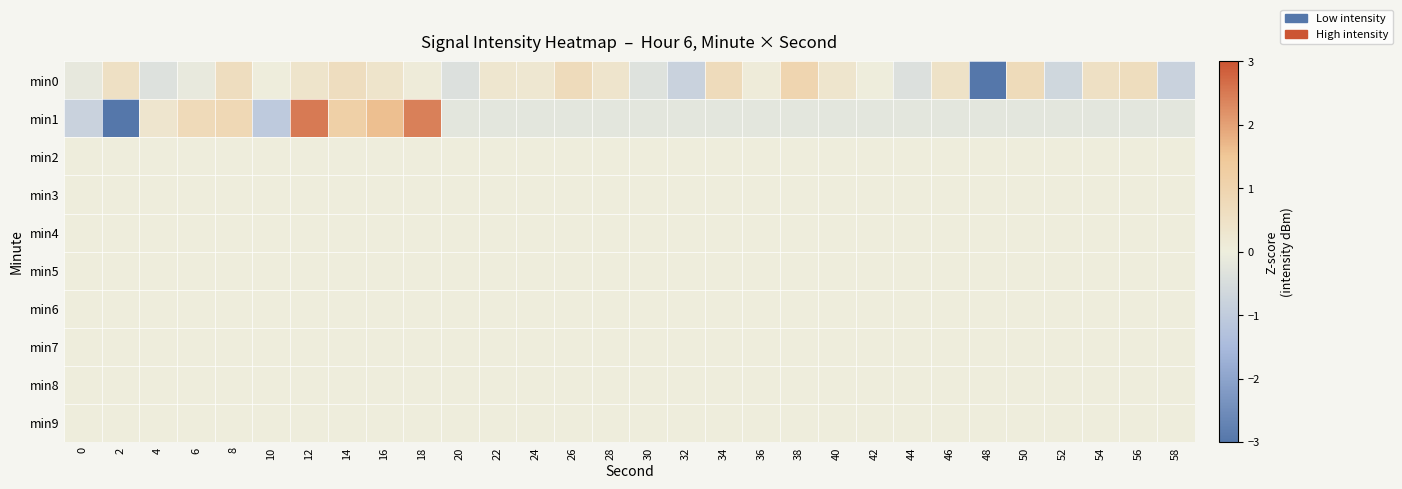

Reading left to right, what are all the values shown in this chart?

min0: 0=-0.1	2=0.5	4=-0.4	6=-0.1	8=0.6	10=0.0	12=0.4	14=0.7	16=0.4	18=0.1	20=-0.4	22=0.3	24=0.2	26=0.7	28=0.4	30=-0.3	32=-0.8	34=0.7	36=0.1	38=1.0	40=0.3	42=0.0	44=-0.4	46=0.5	48=-4.7	50=0.7	52=-0.7	54=0.5	56=0.7	58=-0.8
min1: 0=-0.8	2=-3.1	4=0.3	6=0.8	8=0.9	10=-1.0	12=2.5	14=1.1	16=1.6	18=2.4	20=-0.2	22=-0.2	24=-0.2	26=-0.2	28=-0.2	30=-0.2	32=-0.2	34=-0.2	36=-0.2	38=-0.2	40=-0.2	42=-0.2	44=-0.2	46=-0.2	48=-0.2	50=-0.2	52=-0.2	54=-0.2	56=-0.2	58=-0.2
min2: 0=0.0	2=0.0	4=0.0	6=0.0	8=0.0	10=0.0	12=0.0	14=0.0	16=0.0	18=0.0	20=0.0	22=0.0	24=0.0	26=0.0	28=0.0	30=0.0	32=0.0	34=0.0	36=0.0	38=0.0	40=0.0	42=0.0	44=0.0	46=0.0	48=0.0	50=0.0	52=0.0	54=0.0	56=0.0	58=0.0
min3: 0=0.0	2=0.0	4=0.0	6=0.0	8=0.0	10=0.0	12=0.0	14=0.0	16=0.0	18=0.0	20=0.0	22=0.0	24=0.0	26=0.0	28=0.0	30=0.0	32=0.0	34=0.0	36=0.0	38=0.0	40=0.0	42=0.0	44=0.0	46=0.0	48=0.0	50=0.0	52=0.0	54=0.0	56=0.0	58=0.0
min4: 0=0.0	2=0.0	4=0.0	6=0.0	8=0.0	10=0.0	12=0.0	14=0.0	16=0.0	18=0.0	20=0.0	22=0.0	24=0.0	26=0.0	28=0.0	30=0.0	32=0.0	34=0.0	36=0.0	38=0.0	40=0.0	42=0.0	44=0.0	46=0.0	48=0.0	50=0.0	52=0.0	54=0.0	56=0.0	58=0.0
min5: 0=0.0	2=0.0	4=0.0	6=0.0	8=0.0	10=0.0	12=0.0	14=0.0	16=0.0	18=0.0	20=0.0	22=0.0	24=0.0	26=0.0	28=0.0	30=0.0	32=0.0	34=0.0	36=0.0	38=0.0	40=0.0	42=0.0	44=0.0	46=0.0	48=0.0	50=0.0	52=0.0	54=0.0	56=0.0	58=0.0
min6: 0=0.0	2=0.0	4=0.0	6=0.0	8=0.0	10=0.0	12=0.0	14=0.0	16=0.0	18=0.0	20=0.0	22=0.0	24=0.0	26=0.0	28=0.0	30=0.0	32=0.0	34=0.0	36=0.0	38=0.0	40=0.0	42=0.0	44=0.0	46=0.0	48=0.0	50=0.0	52=0.0	54=0.0	56=0.0	58=0.0
min7: 0=0.0	2=0.0	4=0.0	6=0.0	8=0.0	10=0.0	12=0.0	14=0.0	16=0.0	18=0.0	20=0.0	22=0.0	24=0.0	26=0.0	28=0.0	30=0.0	32=0.0	34=0.0	36=0.0	38=0.0	40=0.0	42=0.0	44=0.0	46=0.0	48=0.0	50=0.0	52=0.0	54=0.0	56=0.0	58=0.0
min8: 0=0.0	2=0.0	4=0.0	6=0.0	8=0.0	10=0.0	12=0.0	14=0.0	16=0.0	18=0.0	20=0.0	22=0.0	24=0.0	26=0.0	28=0.0	30=0.0	32=0.0	34=0.0	36=0.0	38=0.0	40=0.0	42=0.0	44=0.0	46=0.0	48=0.0	50=0.0	52=0.0	54=0.0	56=0.0	58=0.0
min9: 0=0.0	2=0.0	4=0.0	6=0.0	8=0.0	10=0.0	12=0.0	14=0.0	16=0.0	18=0.0	20=0.0	22=0.0	24=0.0	26=0.0	28=0.0	30=0.0	32=0.0	34=0.0	36=0.0	38=0.0	40=0.0	42=0.0	44=0.0	46=0.0	48=0.0	50=0.0	52=0.0	54=0.0	56=0.0	58=0.0